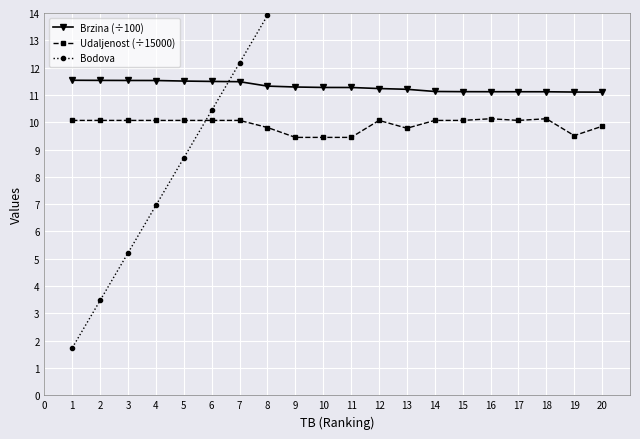

Which series has the largest range (max minus min)?

Bodova